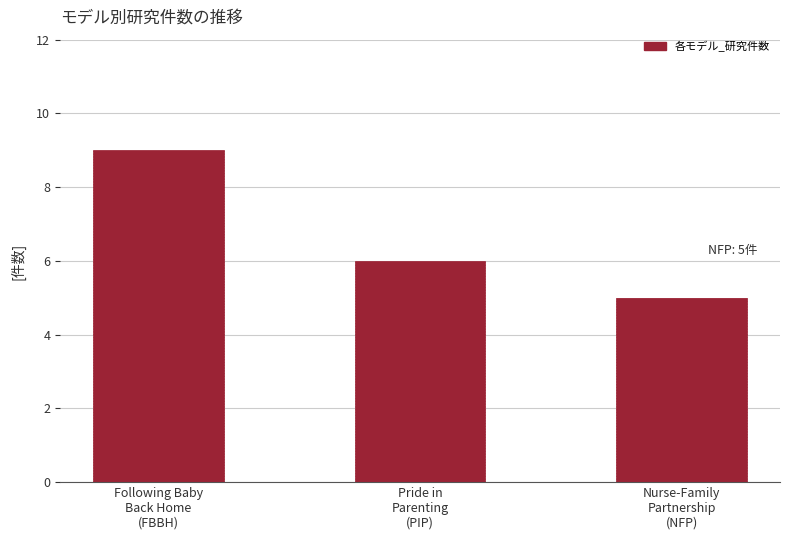

What is the average value?

7